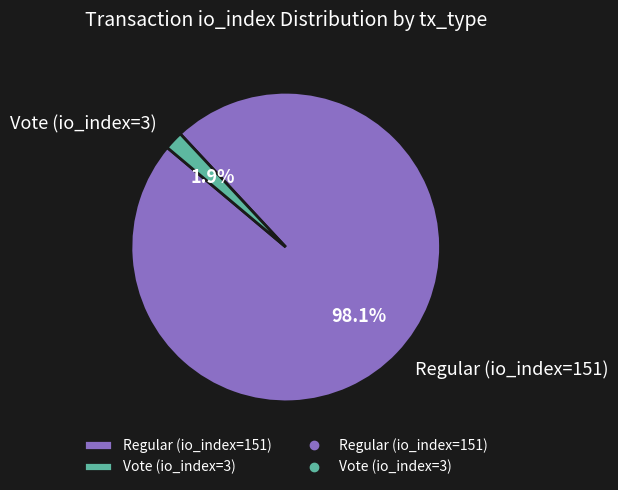

Rank the categories by value from highest to lowest.

Regular (io_index=151), Vote (io_index=3)